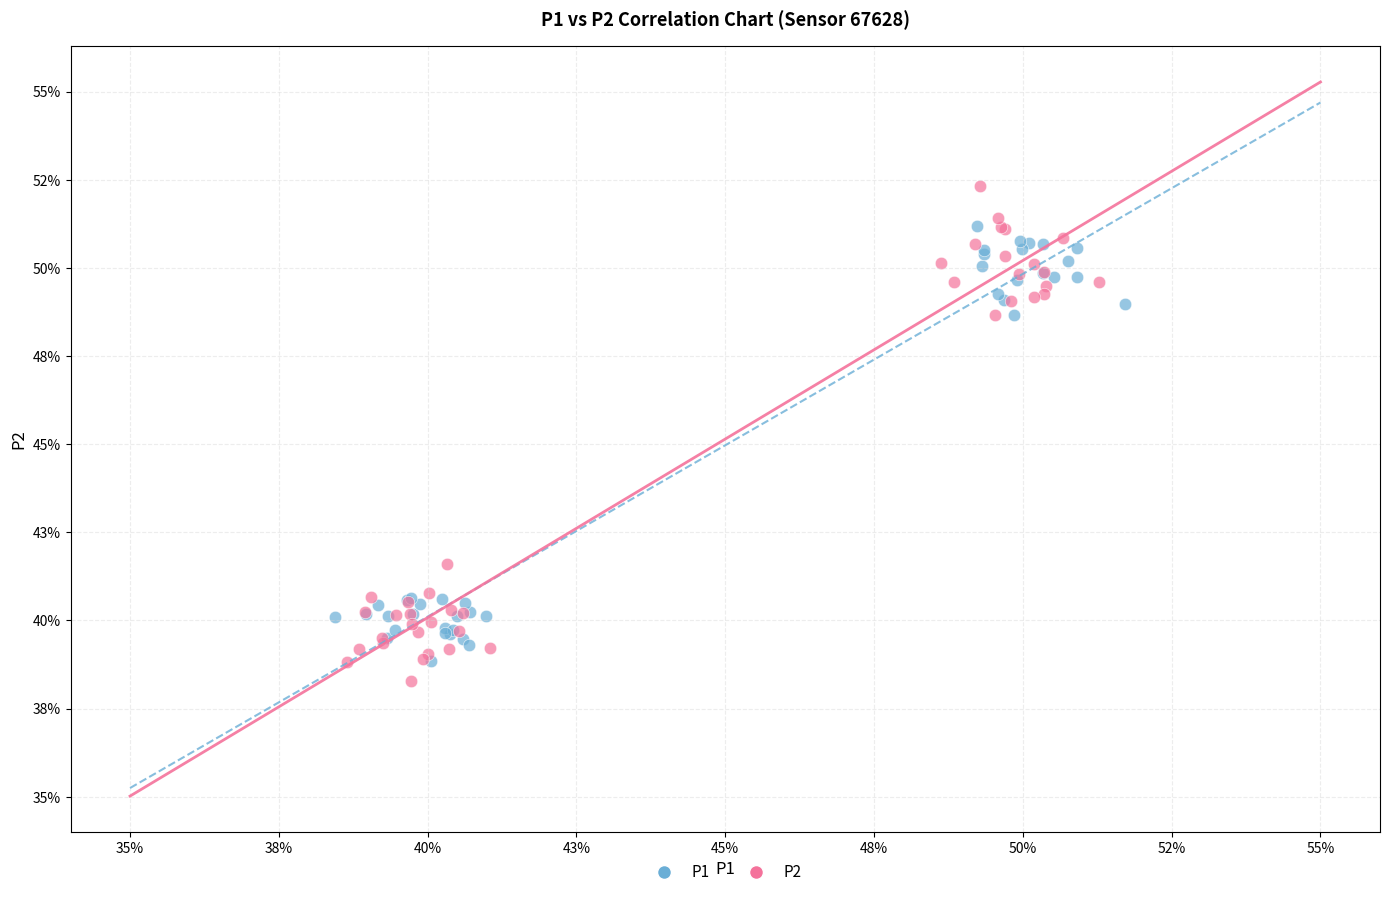

Which series reaches the maximum Y coordinate?

P2